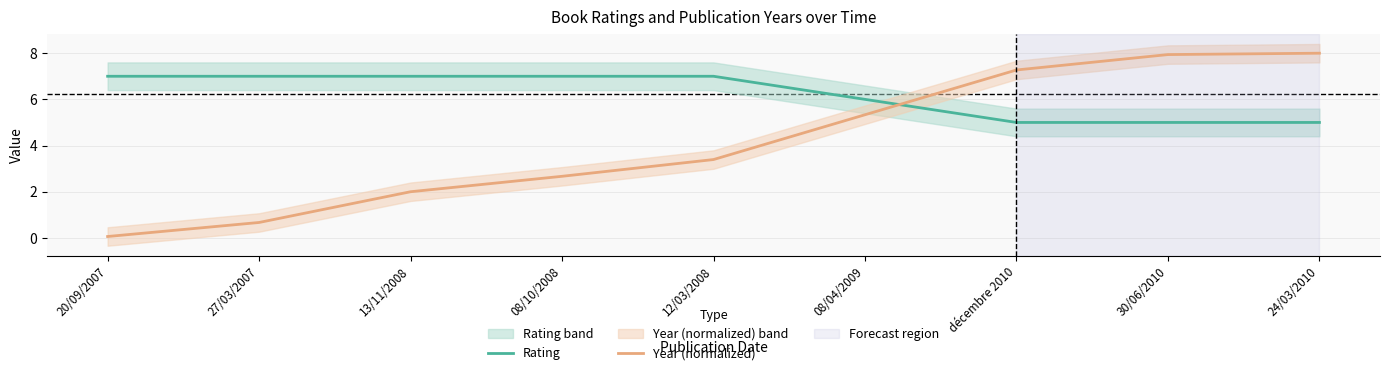

Is the value of Year (normalized) at décembre 2010 greater than the value of Rating at 24/03/2010?

Yes